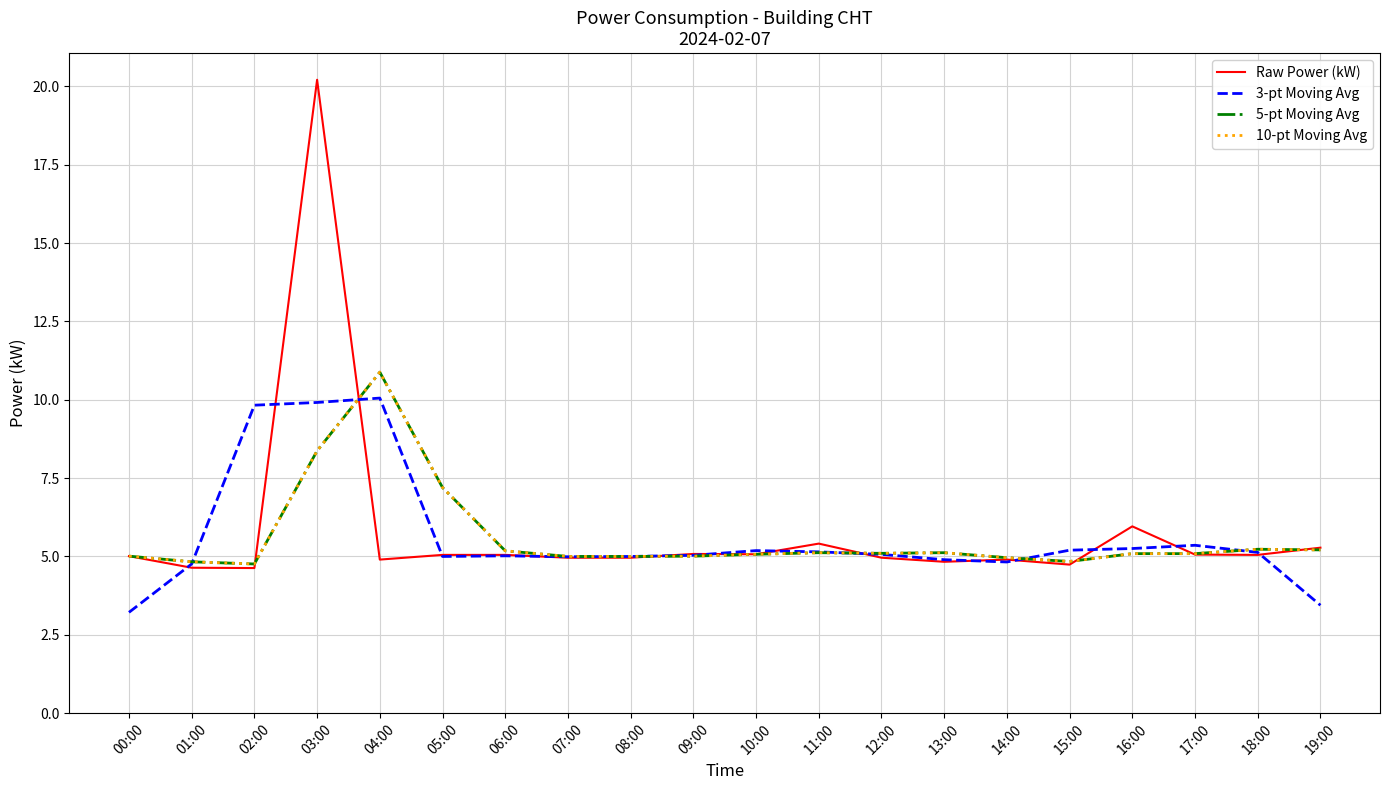

What is the label of the 8th point from the left?

07:00